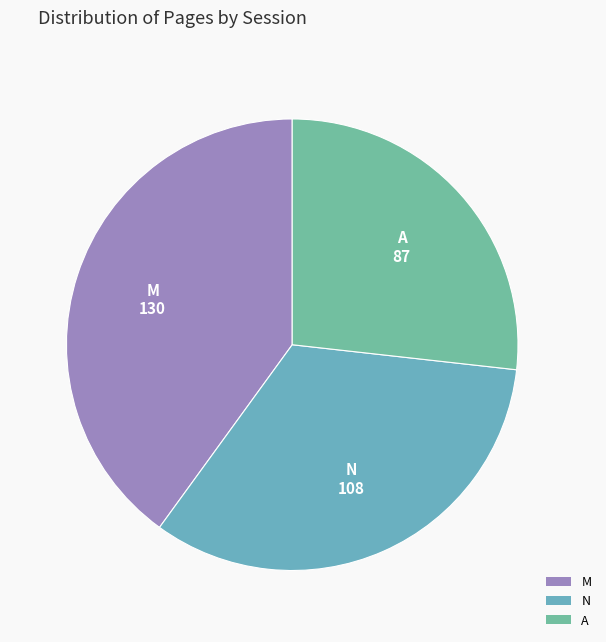

Is the sum of A and N greater than half?

Yes